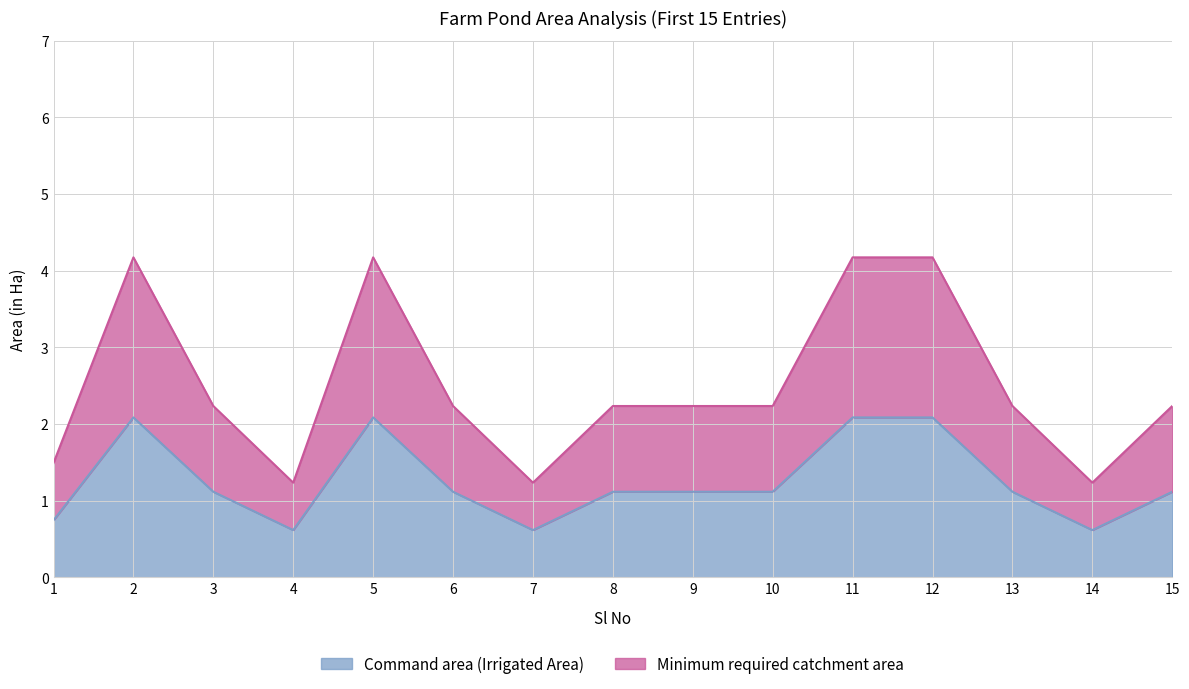

Which series changed the most between 5 and 9?

Minimum required catchment area